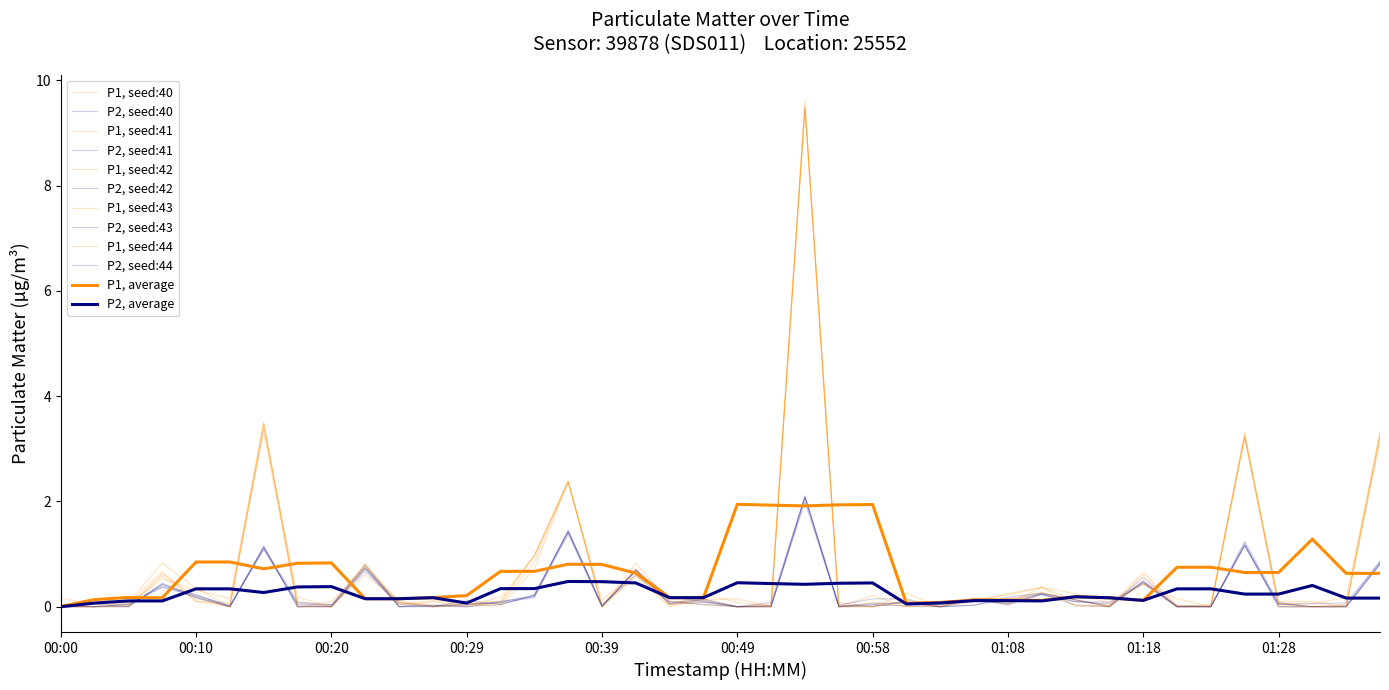

How many lines are shown in the chart?

12